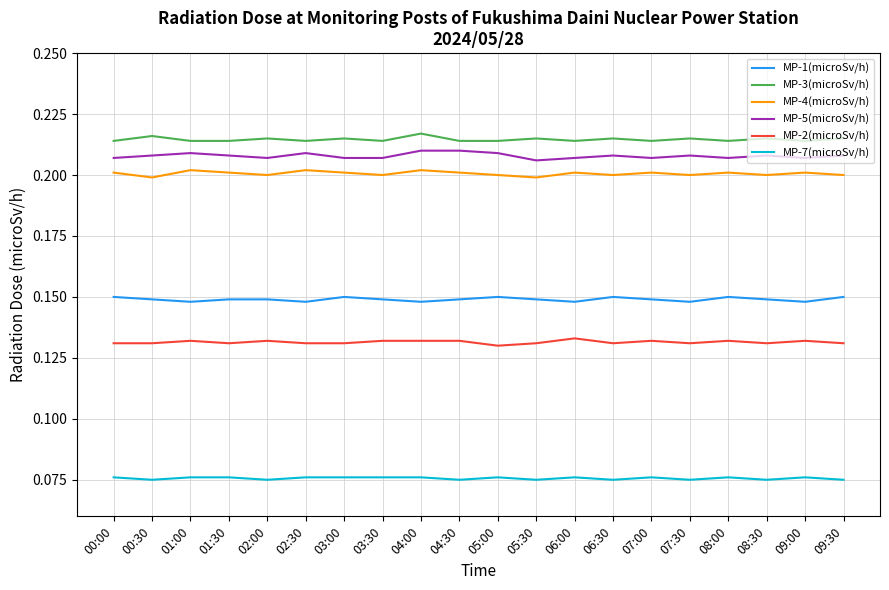

What is the total value across all series at 03:00?

1.0